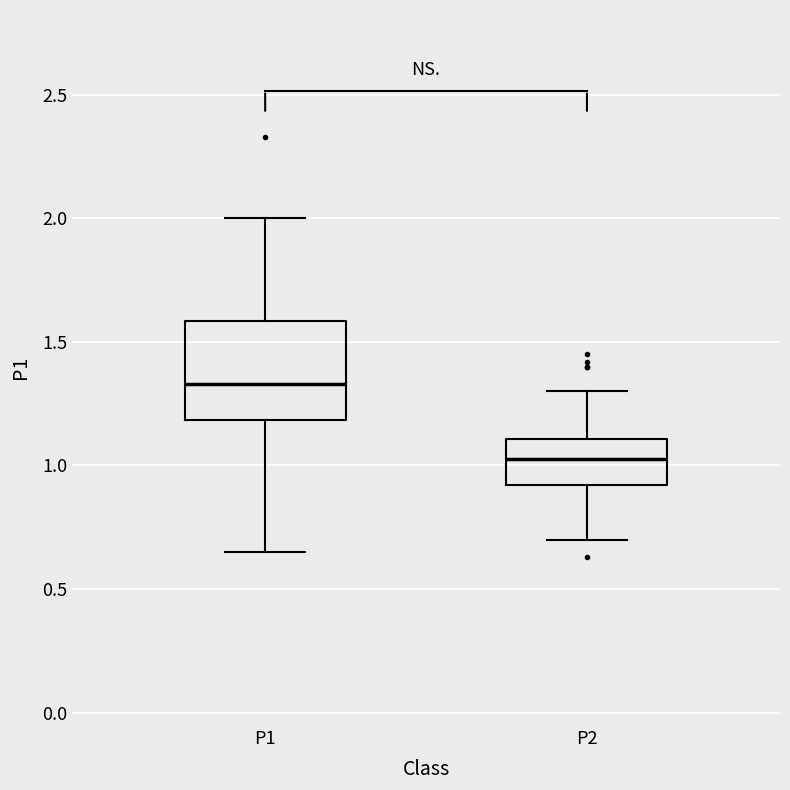

Which box is the tallest, from its lower edge to its upper edge?

P1